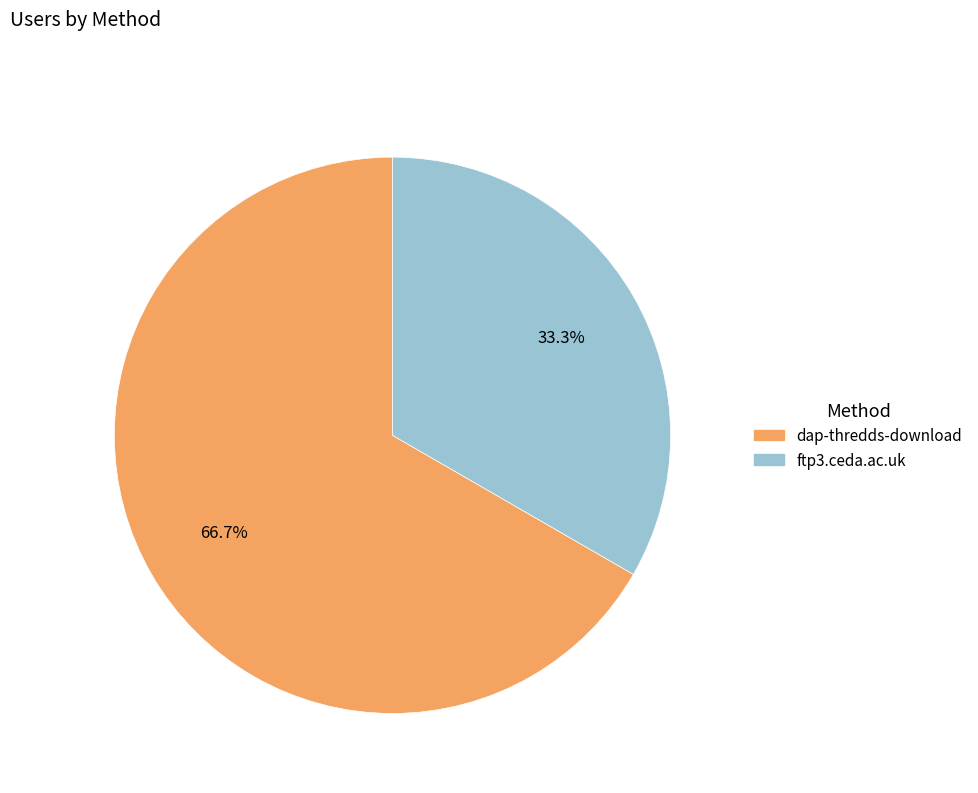

What is the smallest slice in the pie chart?

ftp3.ceda.ac.uk